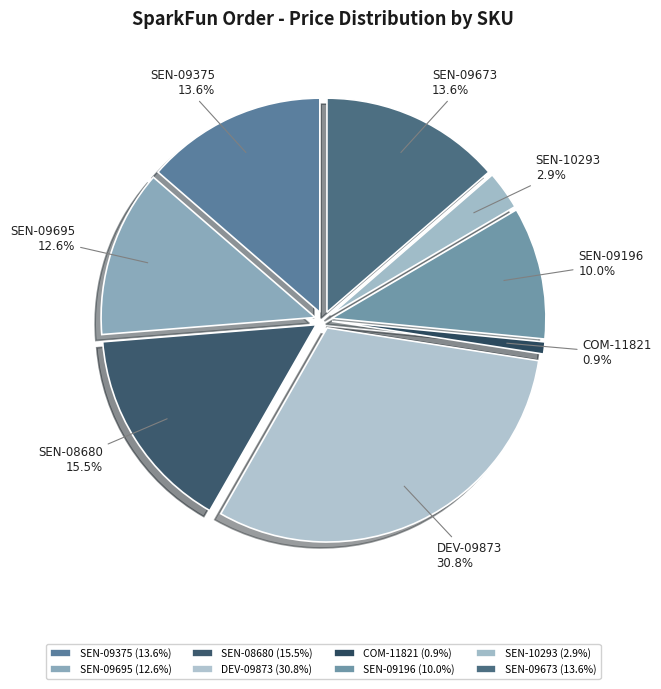

Is it true that SEN-09695 is 27% of the pie?

False